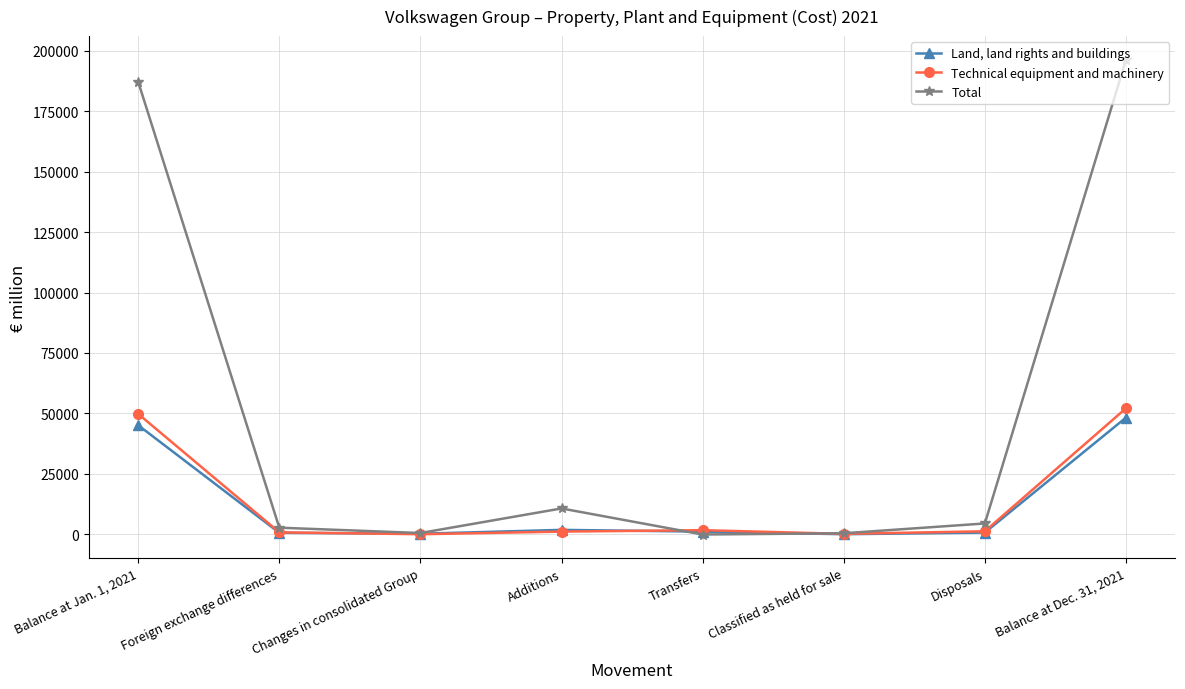

What is the difference between the maximum and minimum values in the Total series?

196220